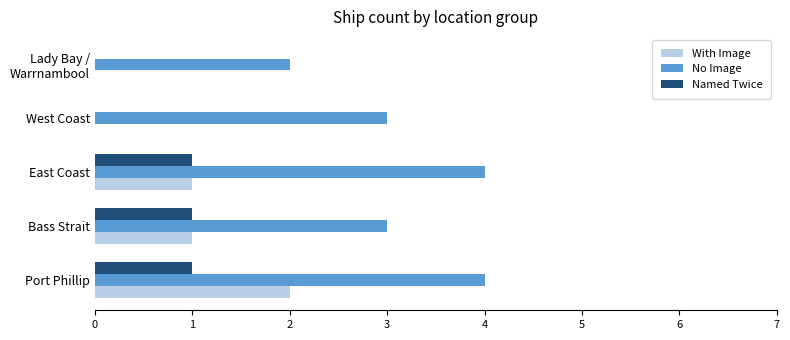

How many series are shown in this chart?

3